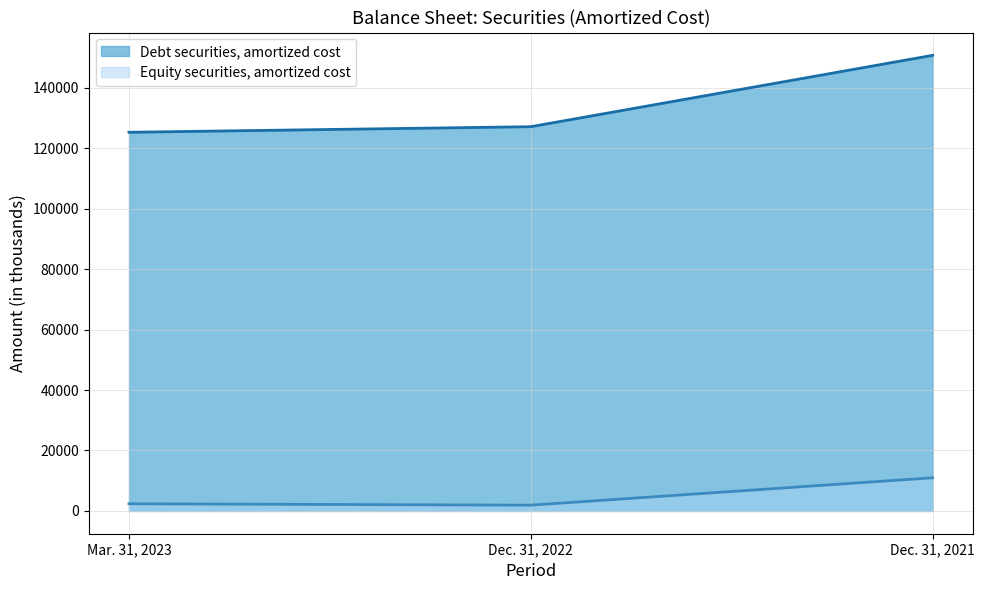

Between Dec. 31, 2022 and Dec. 31, 2021, which series saw the biggest shift?

Debt securities, amortized cost